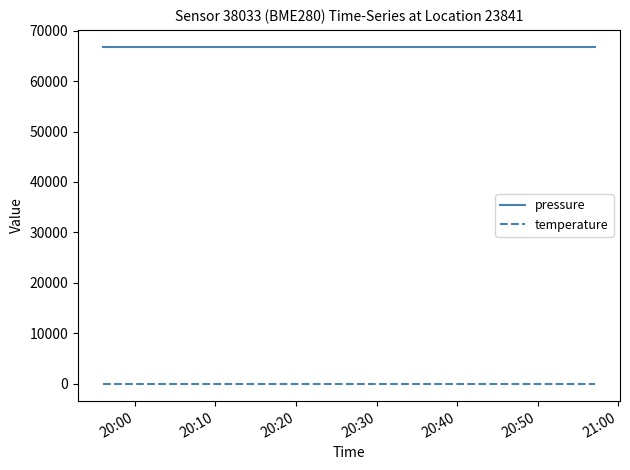

What is the sum of all temperature values?

-438.4